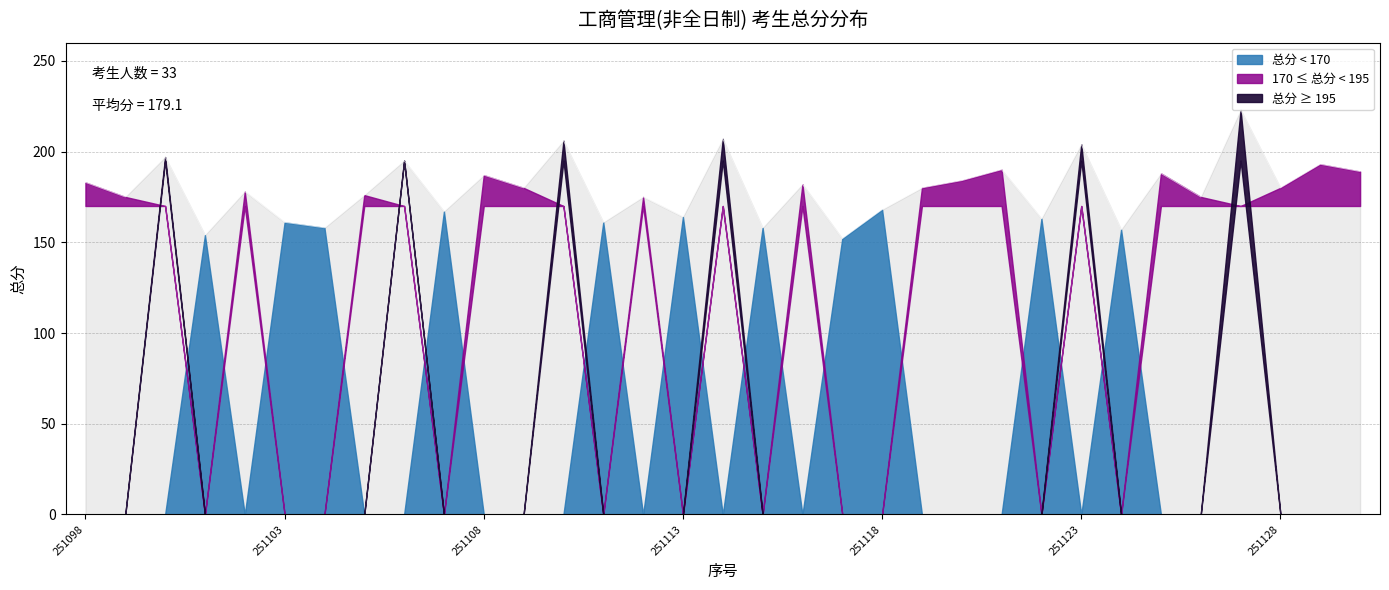

How many data points are less than 180?

16